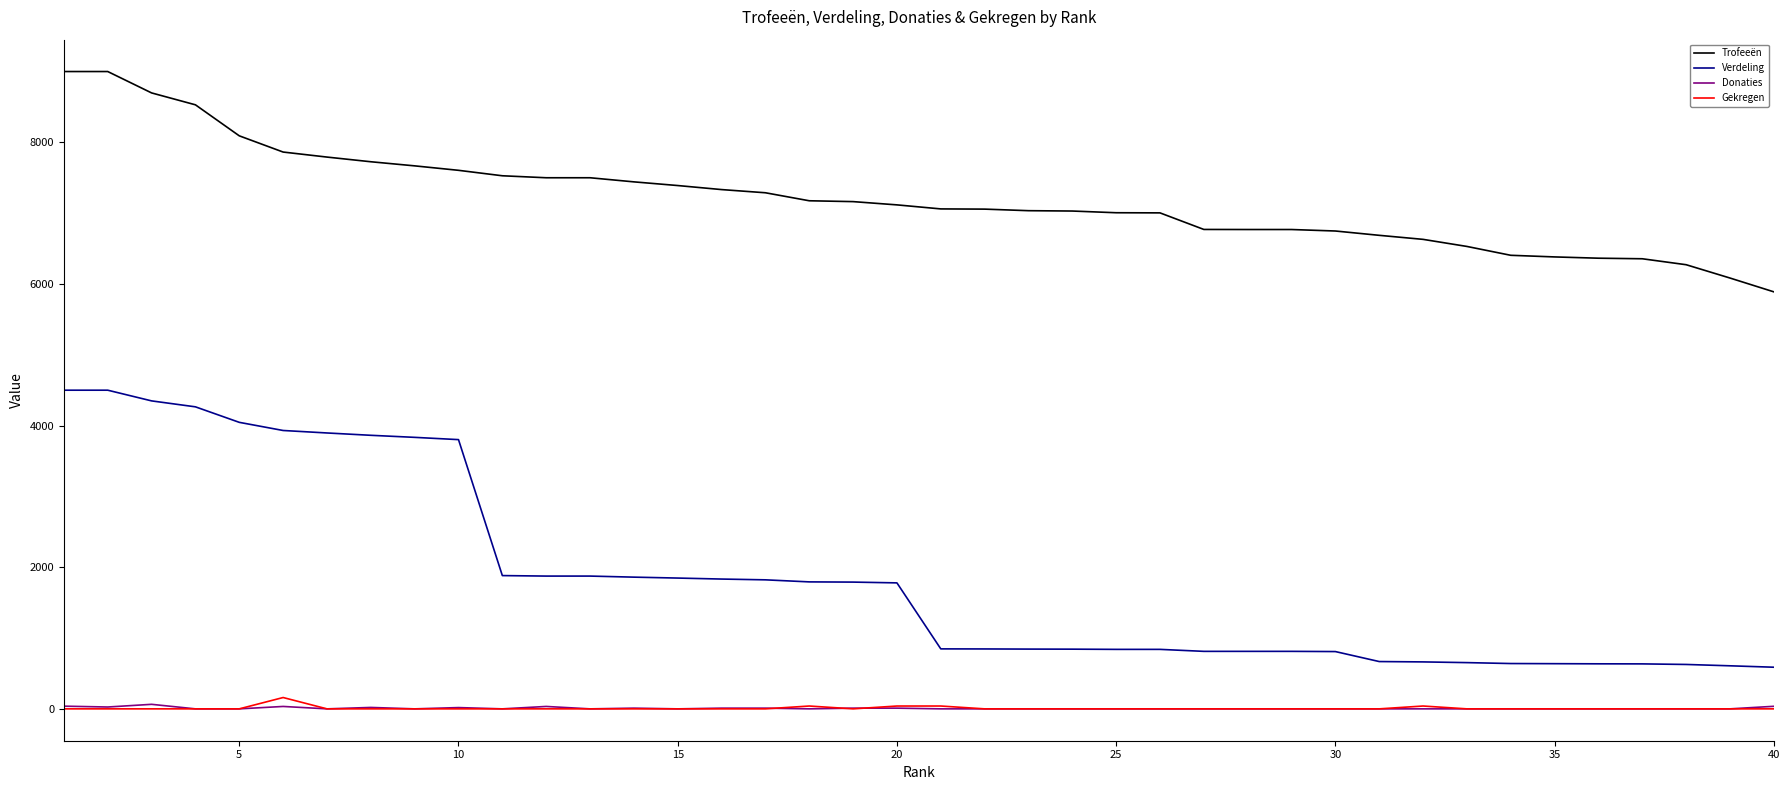

True or false: Trofeeën and Donaties cross at least once.

False